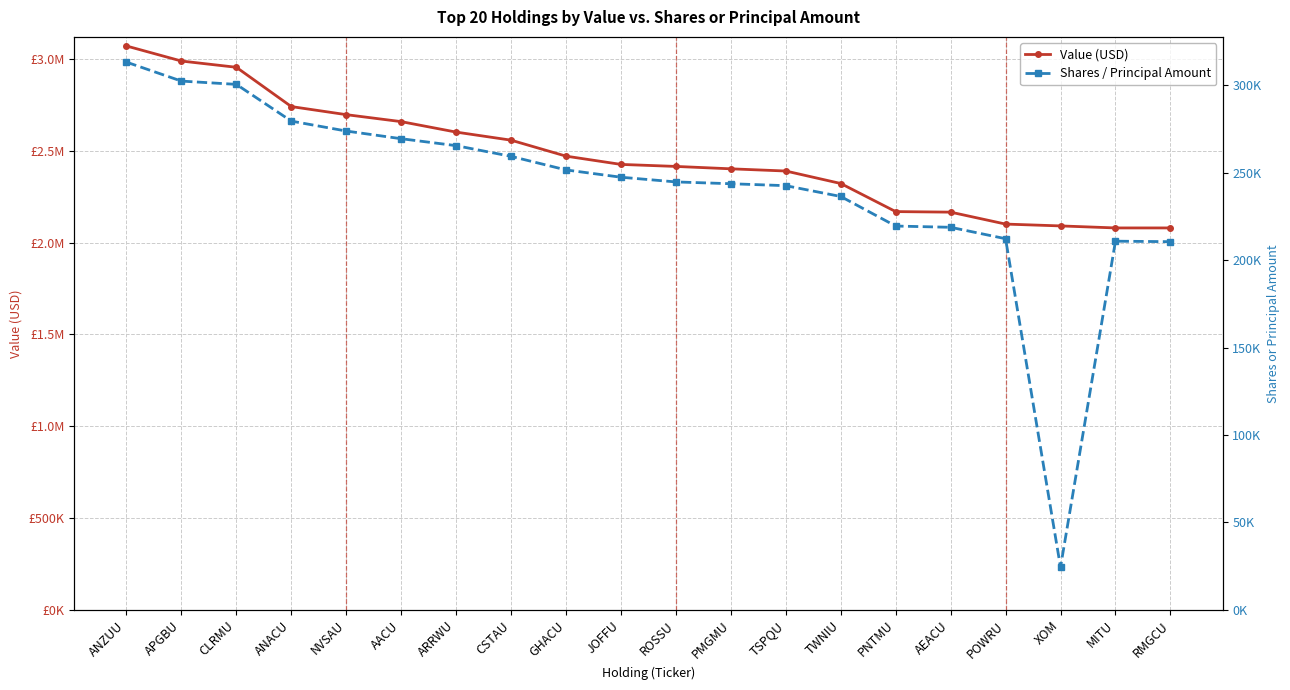

At which category does the chart reach its peak across all series?

ANZUU